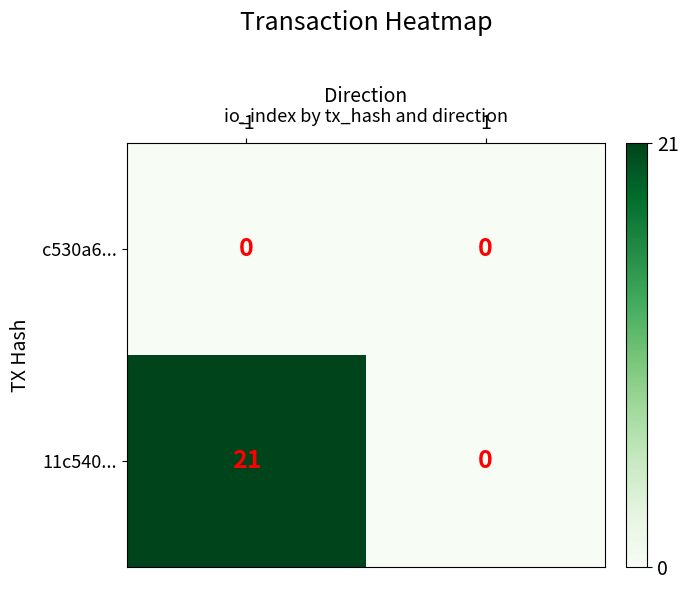

At which category is the sum across all series the highest?

-1